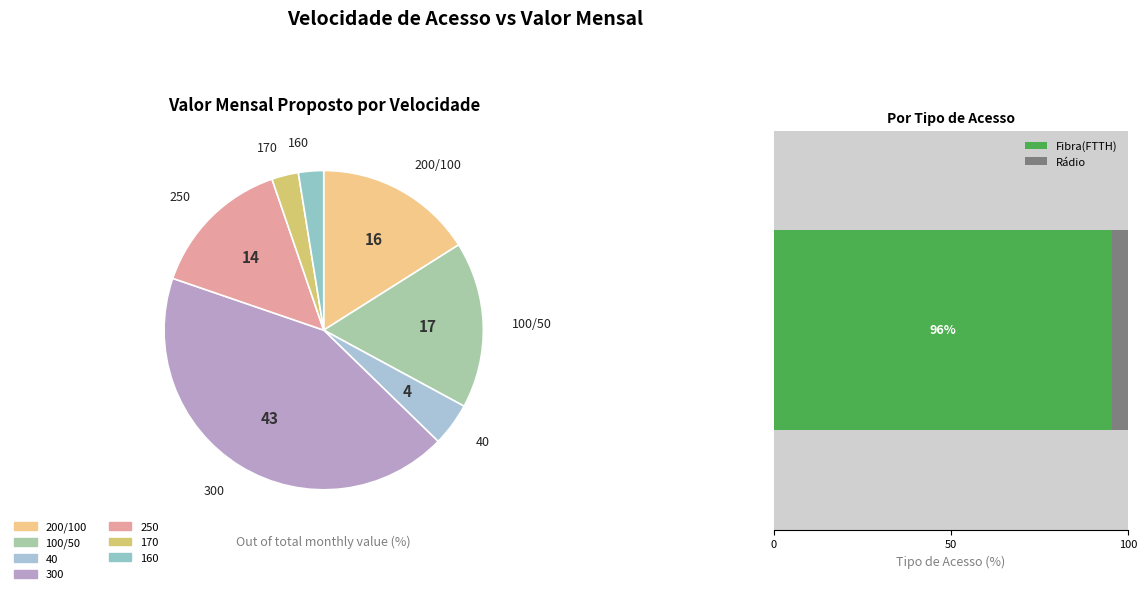

Is there a majority slice in this chart?

No